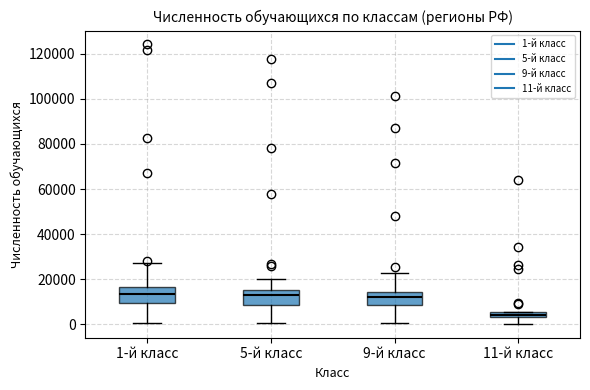

Where does the lower whisker of the box for 11-й класс end on the y-axis? The values are not printed on the chart, so give them approximately, as read against the axis.

0